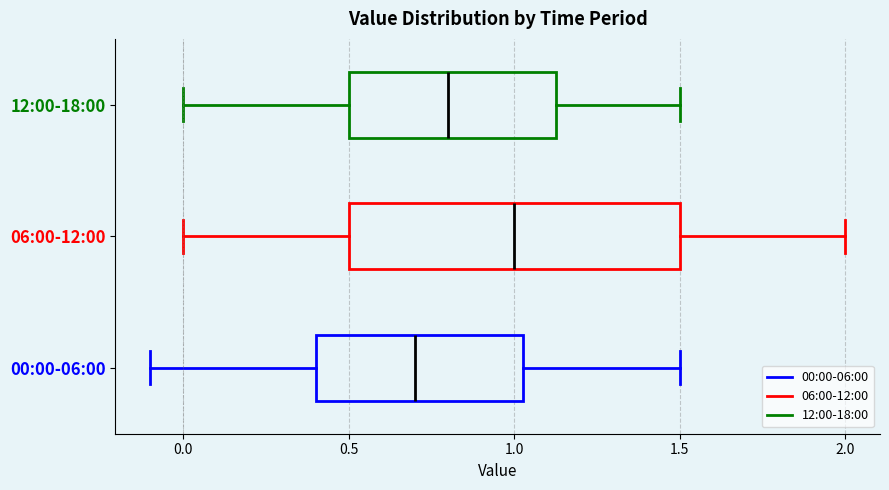

Reading bottom to top, transcribe this box plot: for each box, give where its median line is, the range the box spans, and where its two whiskers end, as read against the x-axis. The values are not printed on the chart, so give them approximately, as read against the axis.

00:00-06:00: median 0.70, box 0.40 to 1.05, whiskers -0.10 to 1.50
06:00-12:00: median 1.00, box 0.50 to 1.50, whiskers 0.00 to 2.00
12:00-18:00: median 0.80, box 0.50 to 1.15, whiskers 0.00 to 1.50